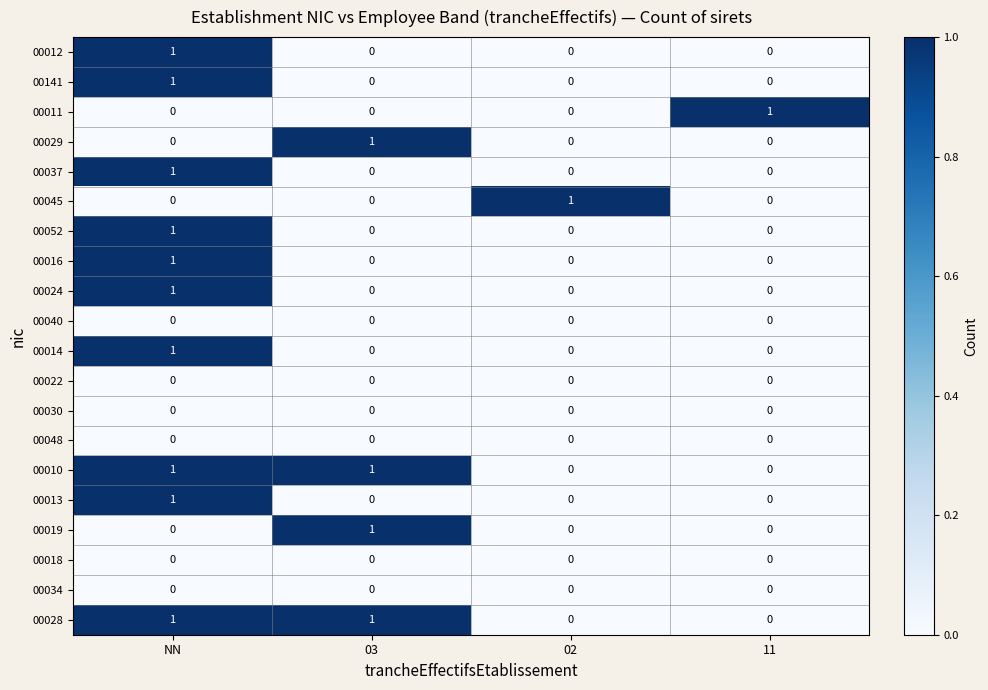

At which category is the sum across all series the highest?

NN